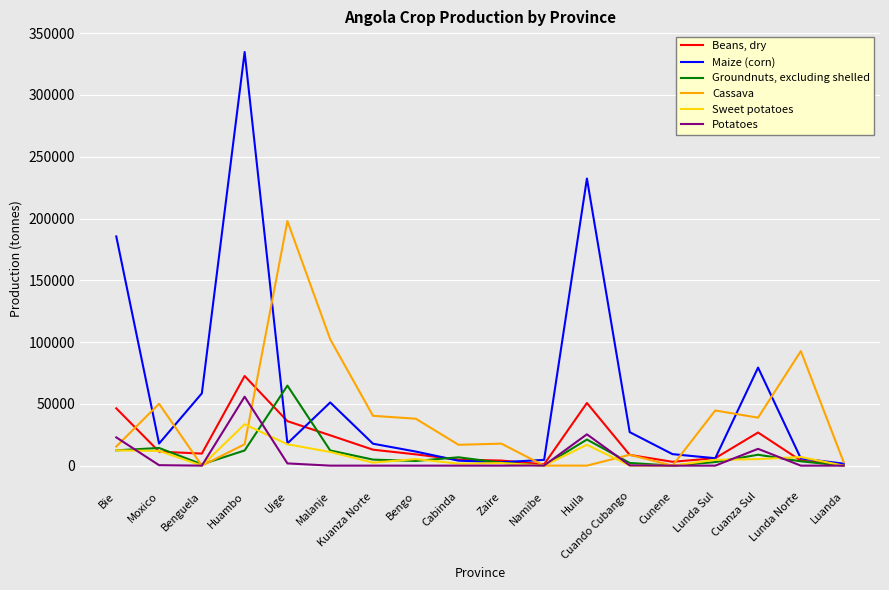

Where does the Maize (corn) series first go above 17876?

Bie